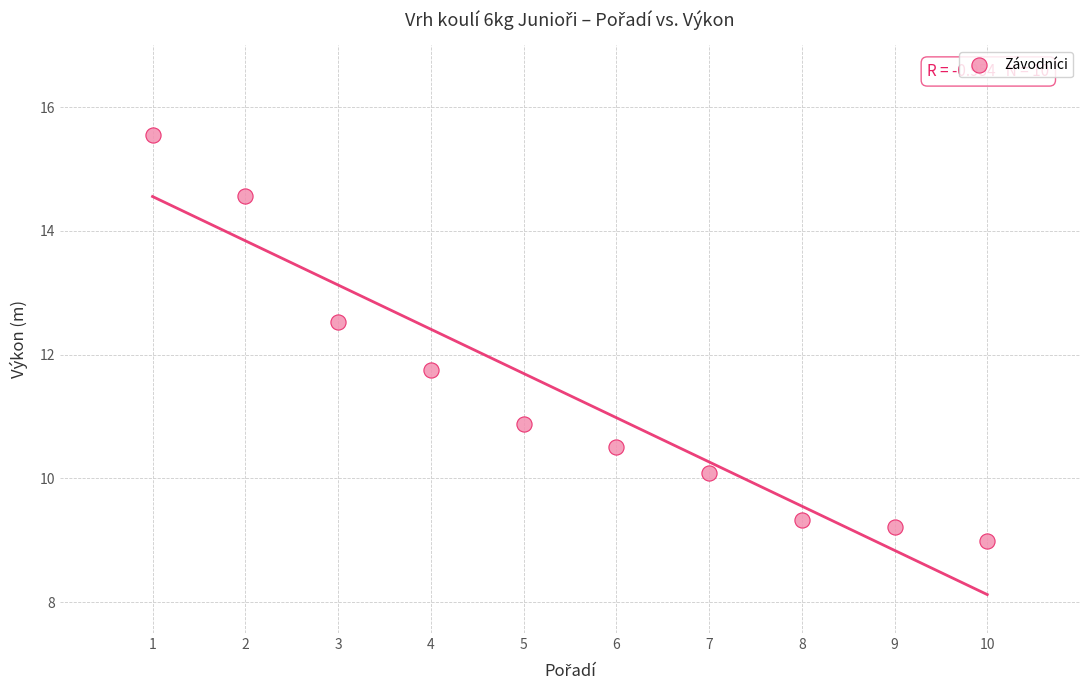

What is the range of Y values (max minus min)?

6.6